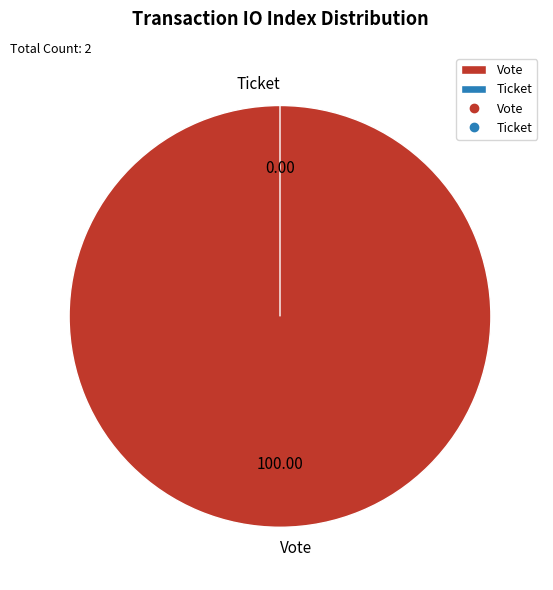

To the nearest percent, what portion does Vote represent?

100%